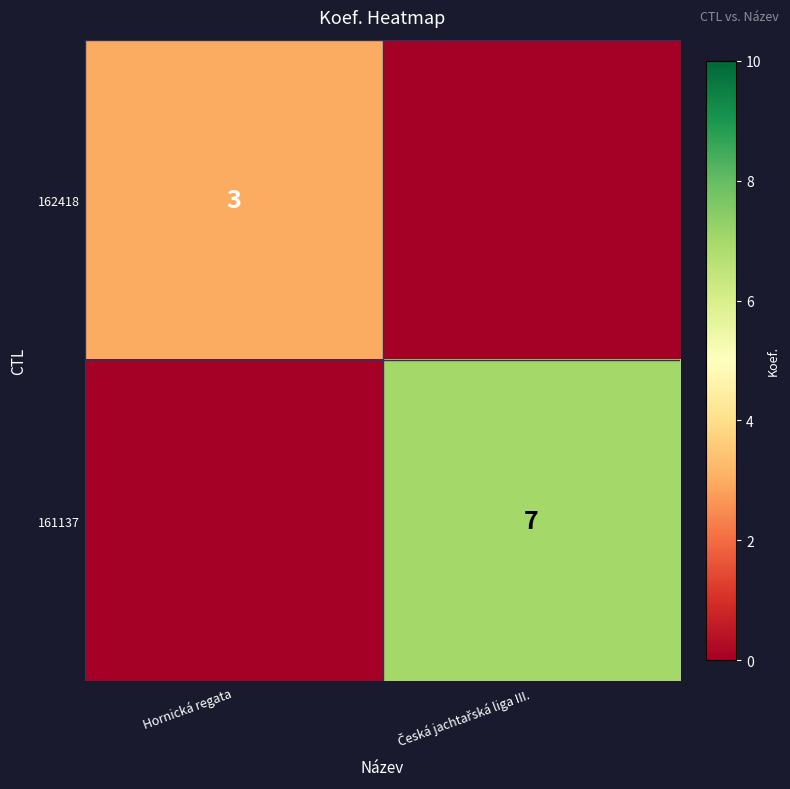

True or false: 162418 has a value of 4 at Hornická regata.

False